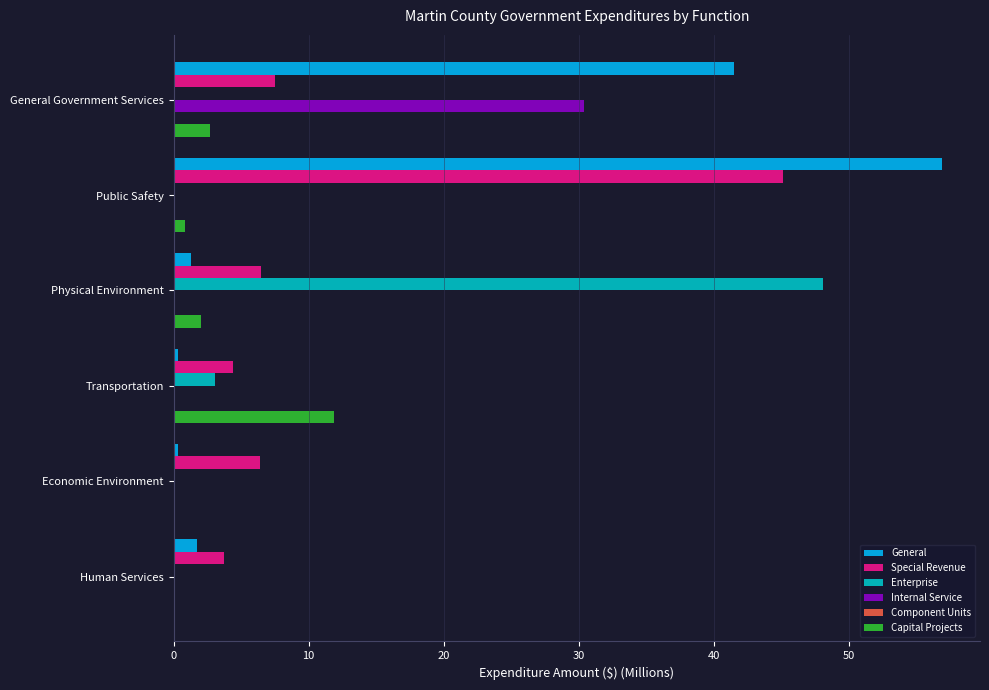

What is the sum of all Special Revenue values?

73.7